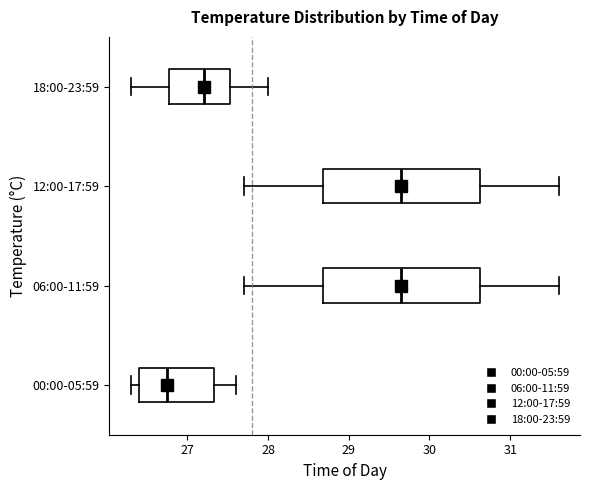

Reading bottom to top, read every box against the x-axis: the position of its median line, the range the box covers, and the ends of its whiskers. The values are not printed on the chart, so give them approximately, as read against the axis.

00:00-05:59: median 26.8, box 26.4 to 27.3, whiskers 26.3 to 27.6
06:00-11:59: median 29.7, box 28.7 to 30.6, whiskers 27.7 to 31.6
12:00-17:59: median 29.7, box 28.7 to 30.6, whiskers 27.7 to 31.6
18:00-23:59: median 27.2, box 26.8 to 27.5, whiskers 26.3 to 28.0